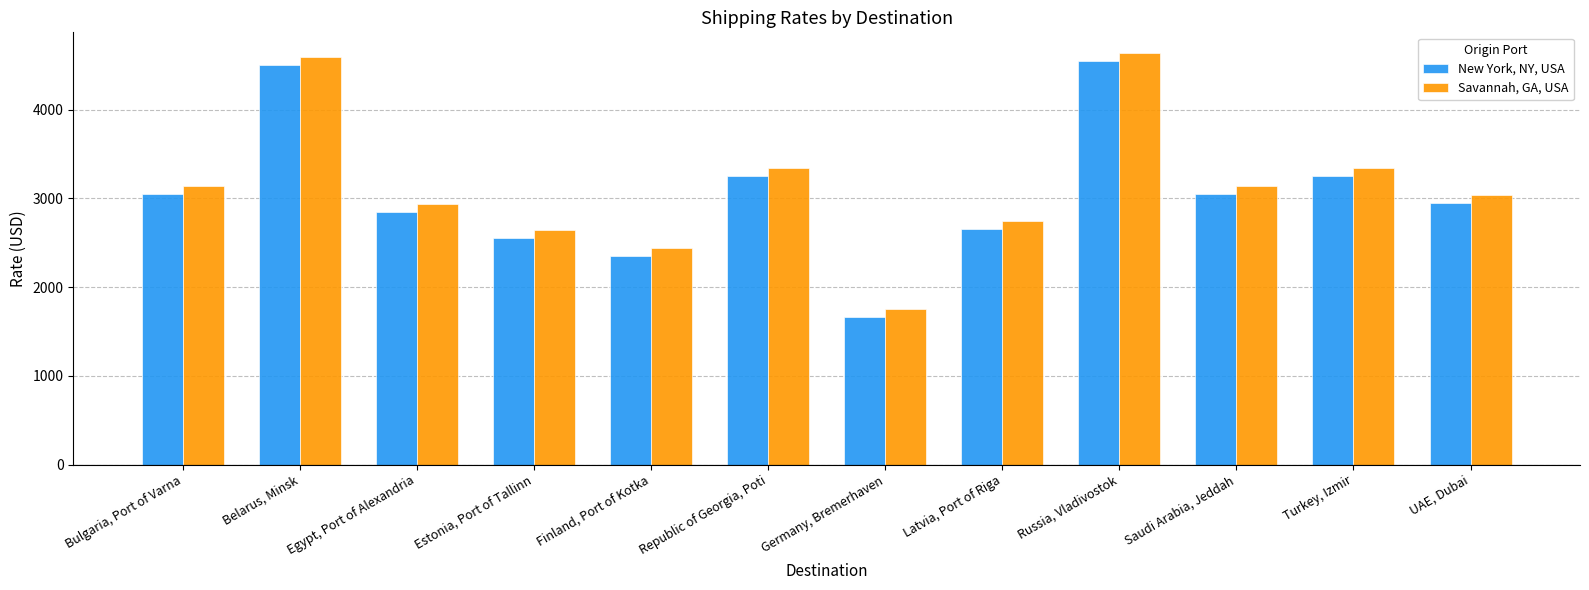

What is the label of the 8th bar from the right?

Finland, Port of Kotka